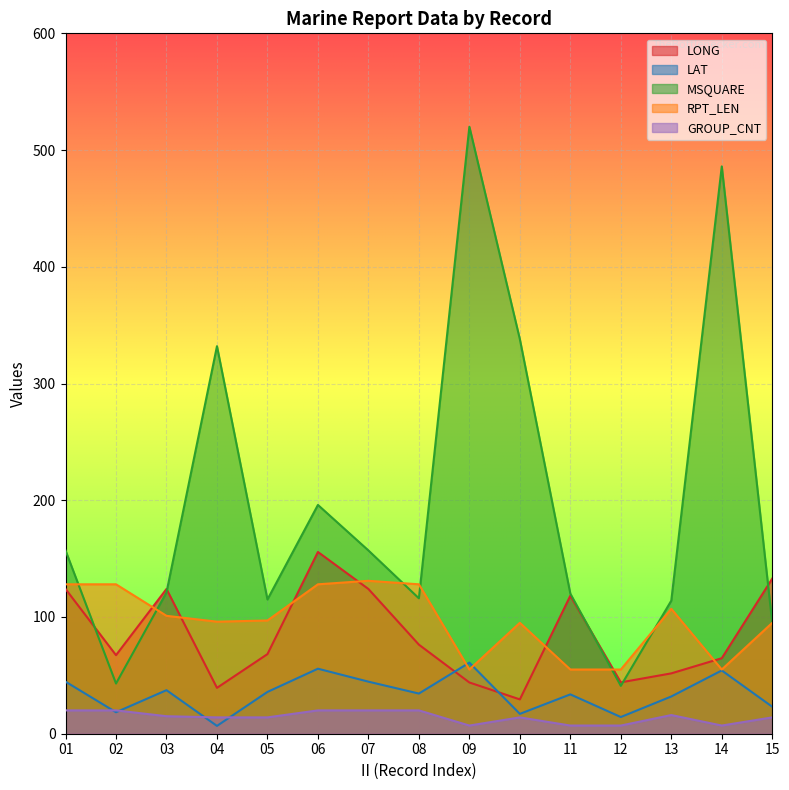

Which has a higher value, 14 or 04?

14